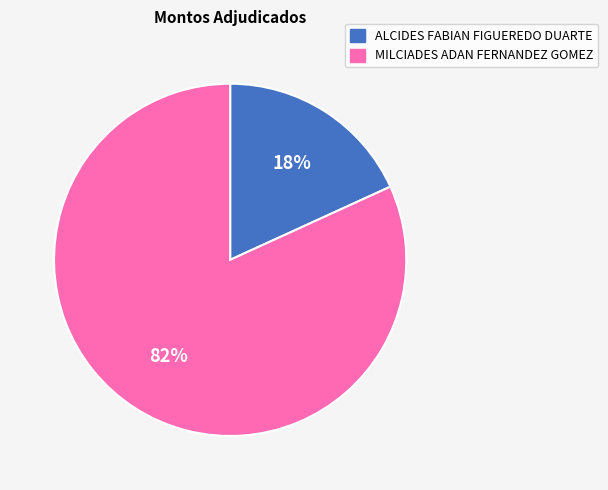

The MILCIADES ADAN FERNANDEZ GOMEZ slice represents 95% of the pie. True or false?

False